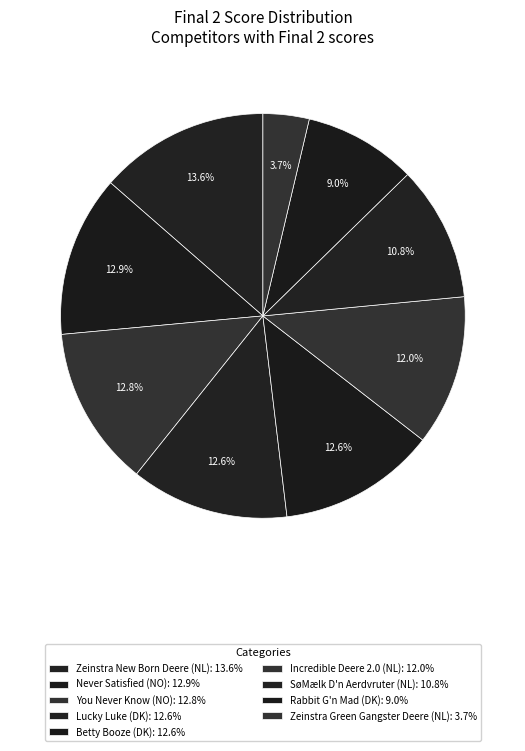

Count the number of slices in the pie.

9